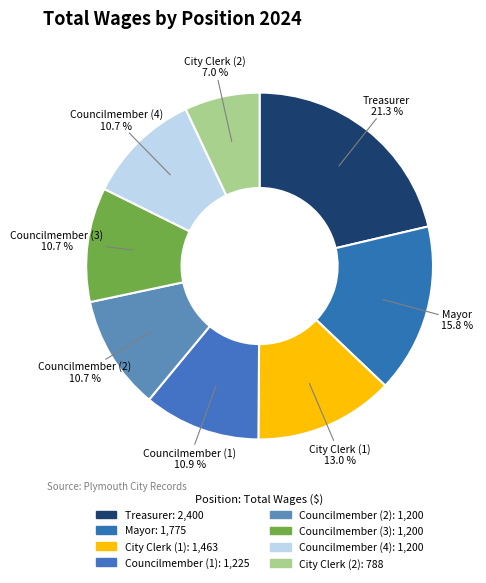

How many segments does this pie chart have?

8